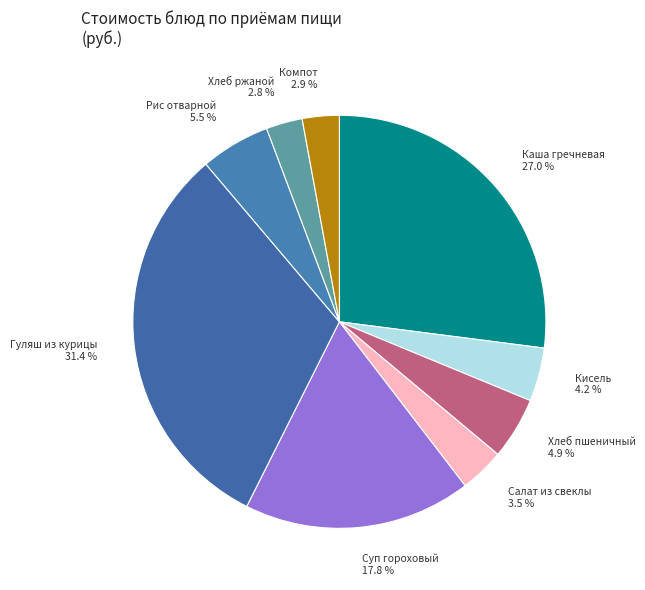

What percentage do Кисель and Хлеб ржаной together represent?

7.0%